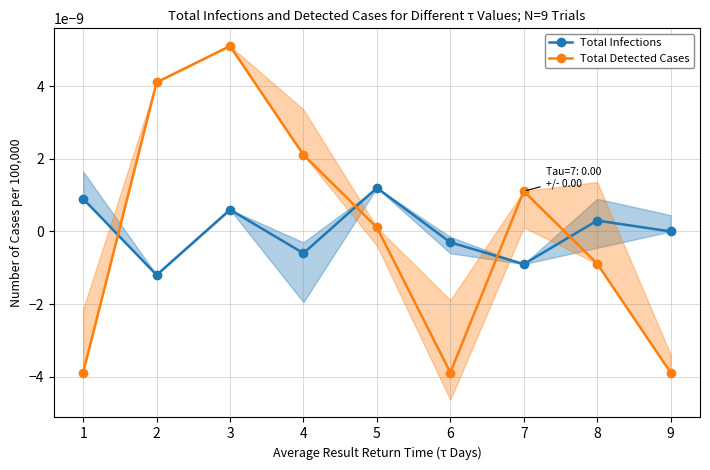

Is the value of Total Infections at 4 greater than the value of Total Detected Cases at 6?

Yes